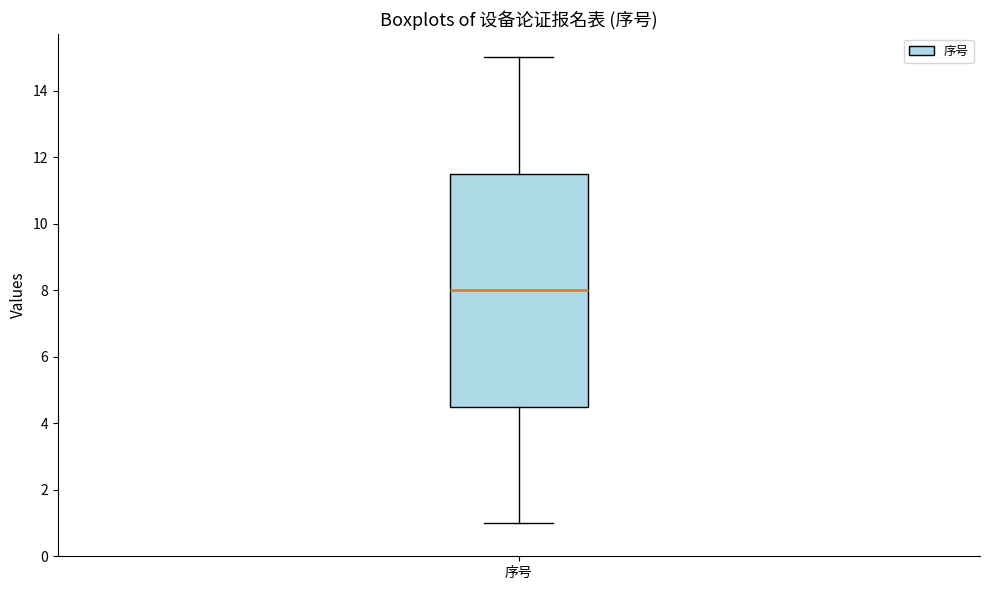

Read this box plot against the y-axis: the position of the median line, the range covered by the box, and the ends of both whiskers. The values are not printed on the chart, so give them approximately, as read against the axis.

median 8.0, box 4.6 to 11.6, whiskers 1.0 to 15.0